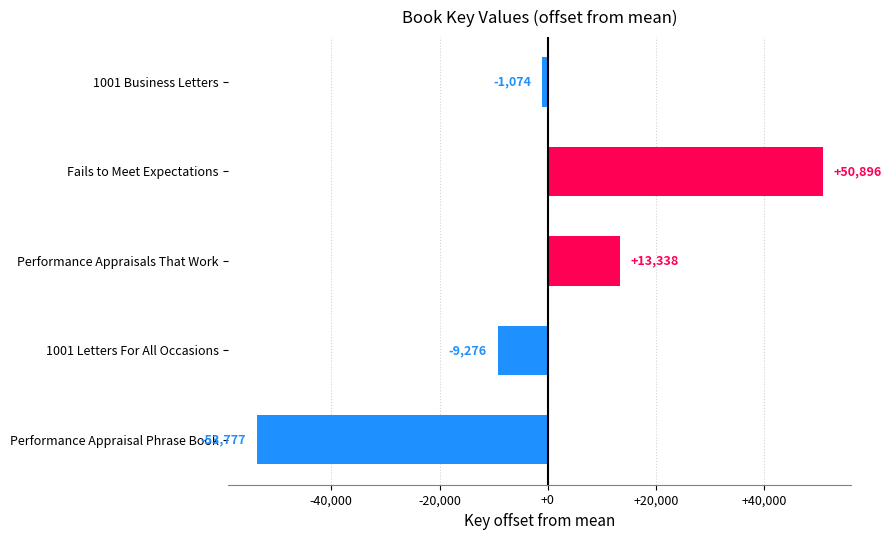

Rank the categories by value from lowest to highest.

Performance Appraisal Phrase Book, 1001 Letters For All Occasions, 1001 Business Letters, Performance Appraisals That Work, Fails to Meet Expectations